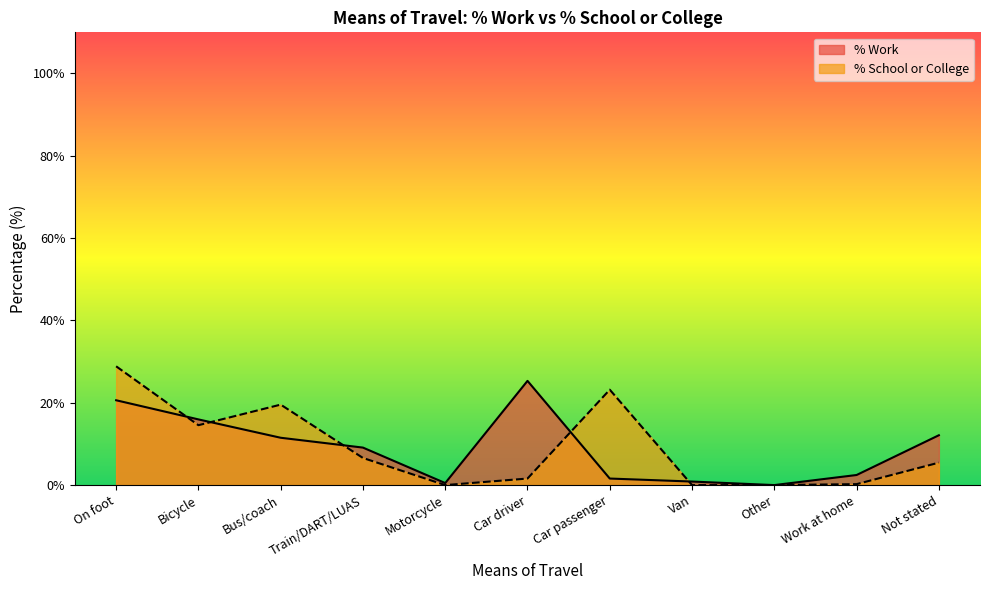

True or false: % School or College has more than 2 points higher than both neighbors.

False